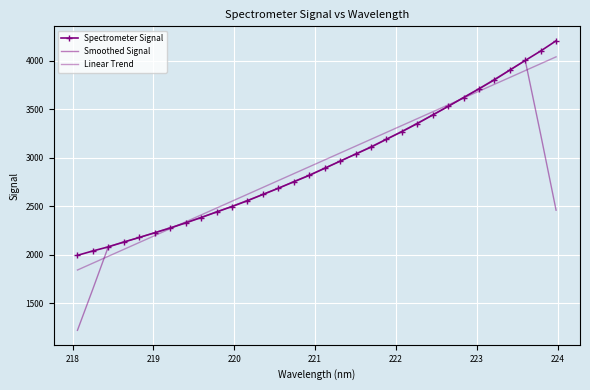

How many lines are shown in the chart?

3